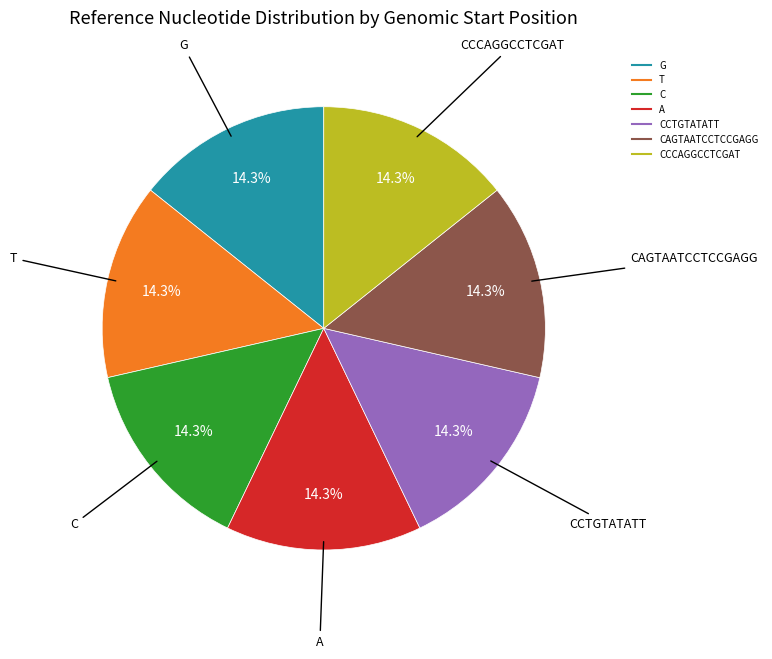

Is there any slice that represents more than half of the pie?

No